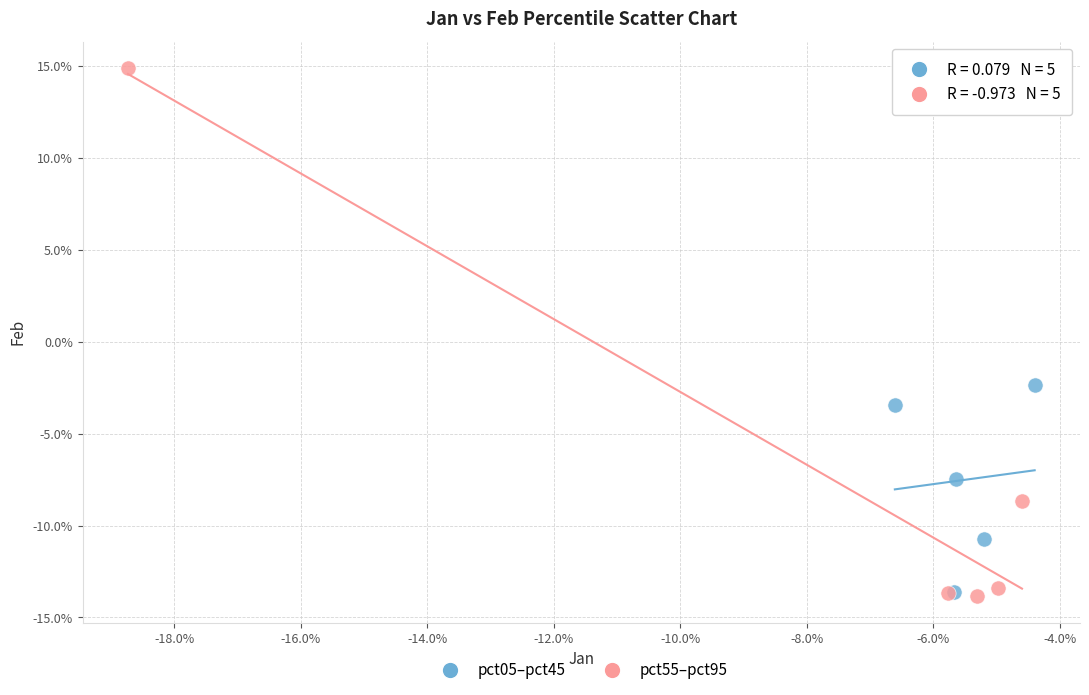

What are all the series names shown in the legend?

pct05–pct45, pct55–pct95